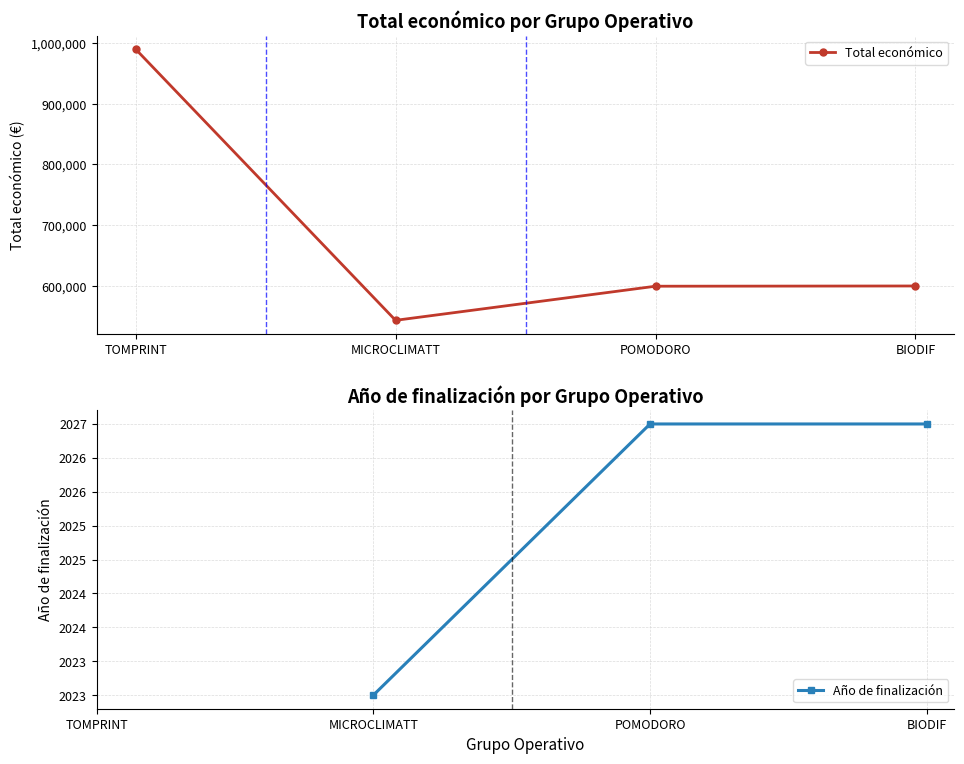

What value does the Total económico series have at BIODIF?

599927